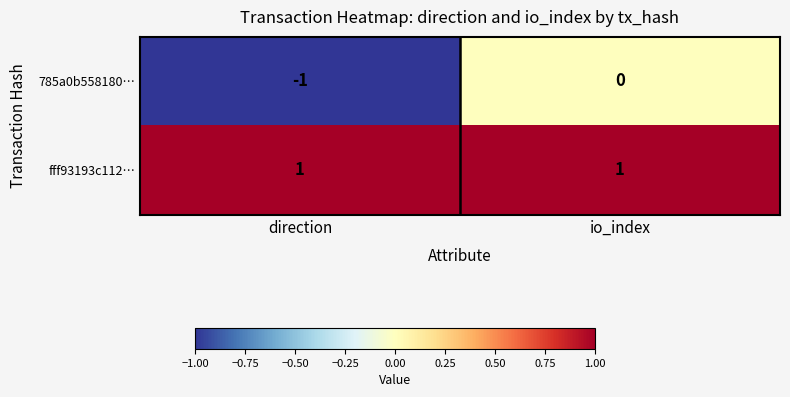

At which label is 785a0b558180… closest to 0?

io_index